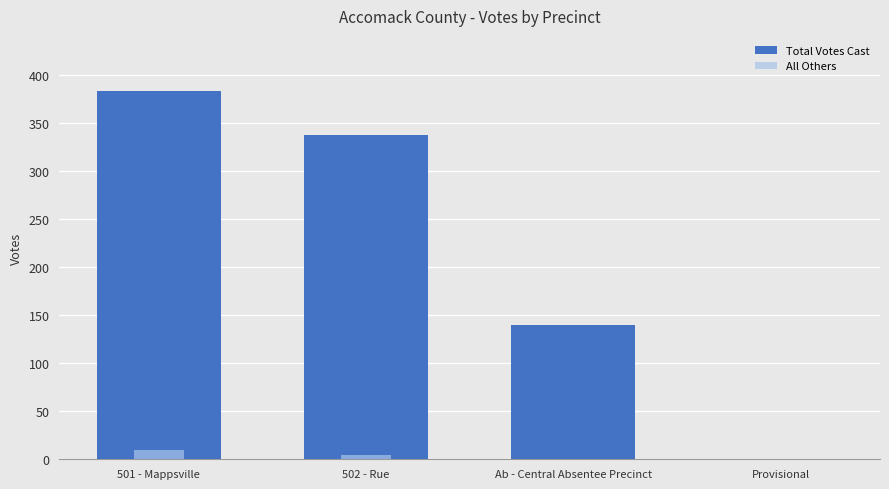

The Total Votes Cast series shows 251 at Provisional. True or false?

False